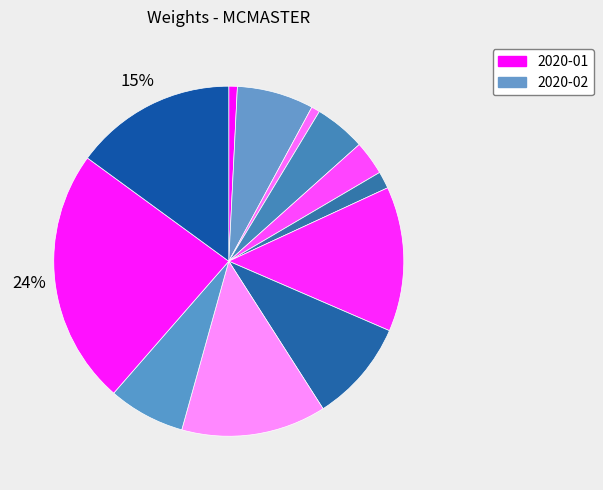

Which category has the biggest portion of the pie?

2020-12